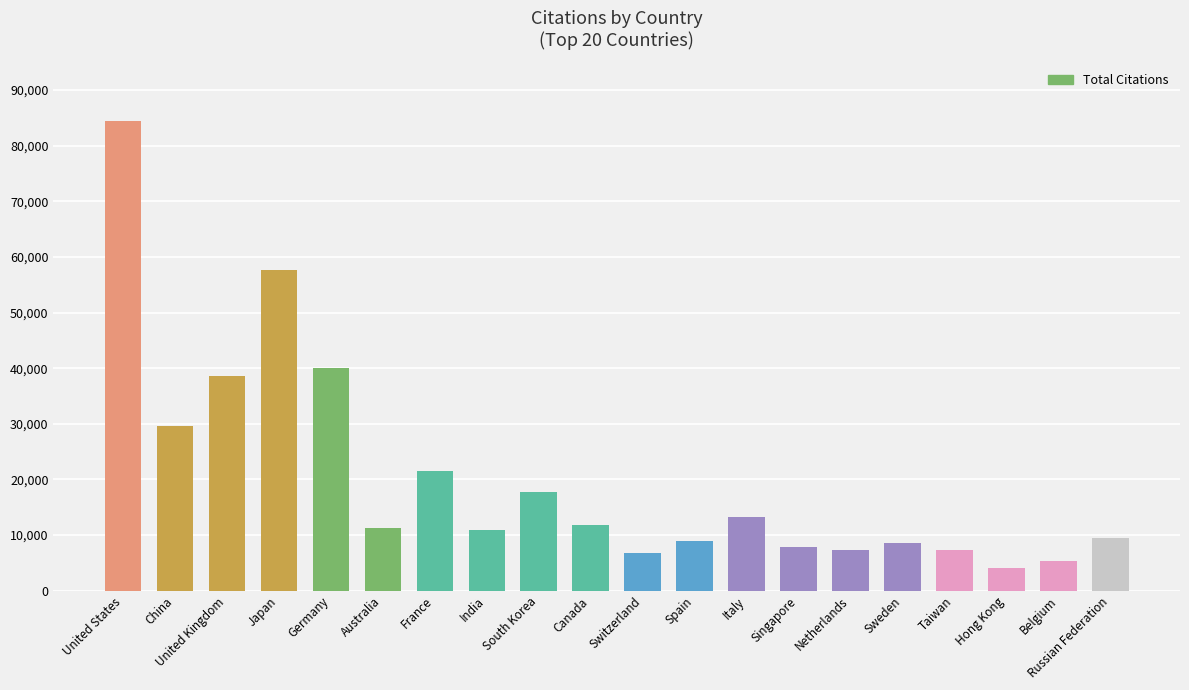

Read the value at Belgium.

5299